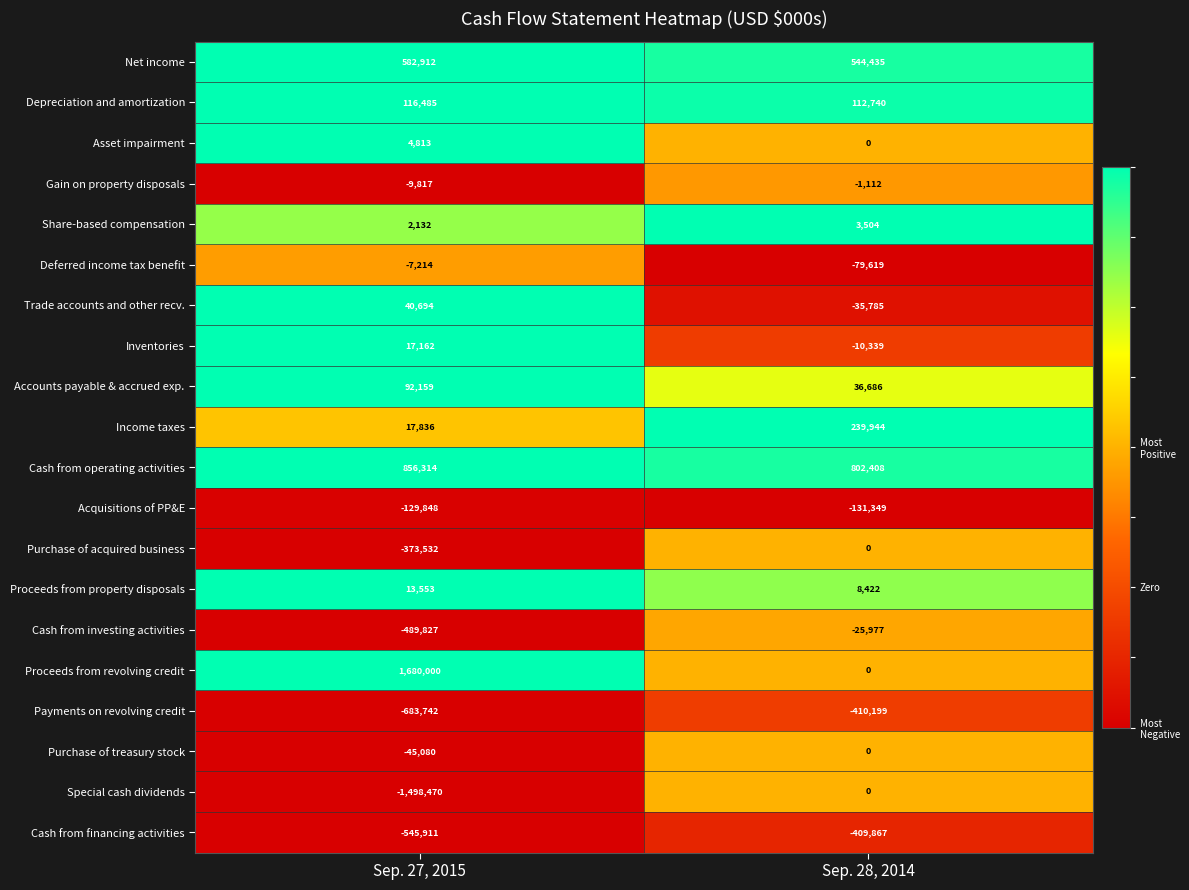

What is the difference between the maximum and minimum values in the Depreciation and amortization series?

3745